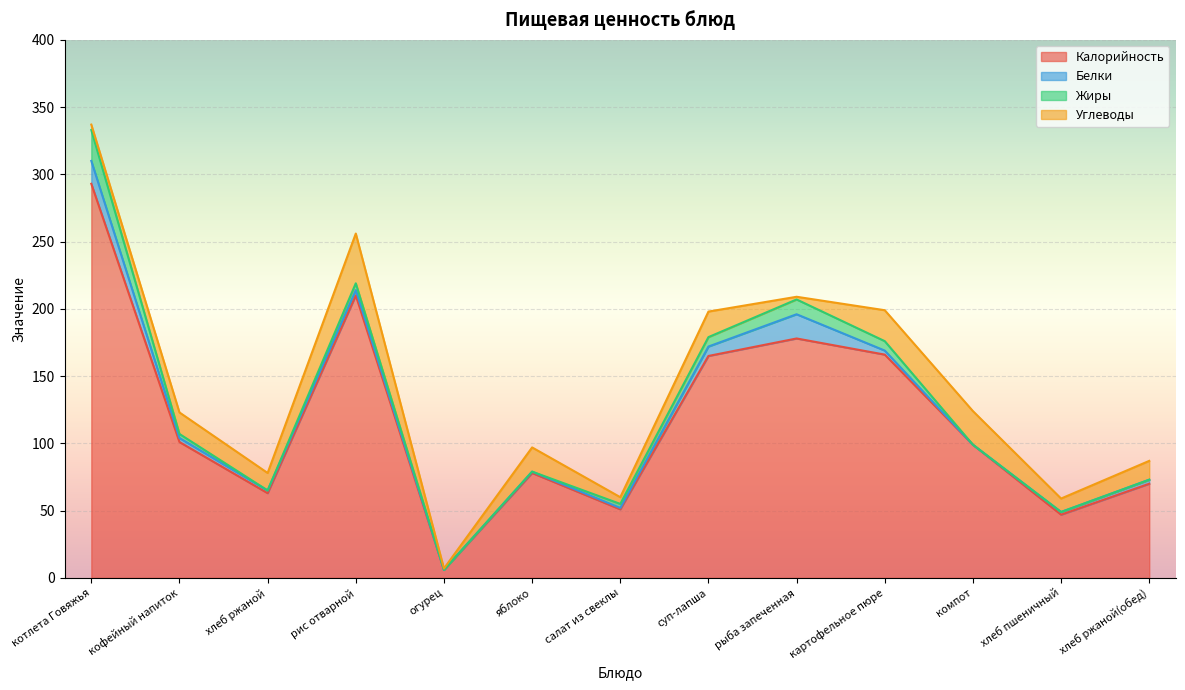

What position from the right is огурец?

9